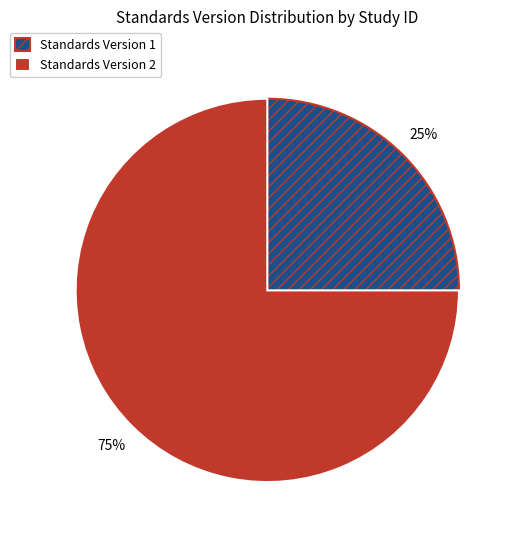

Combined, do Standards Version 1 and Standards Version 2 account for over 50%?

Yes